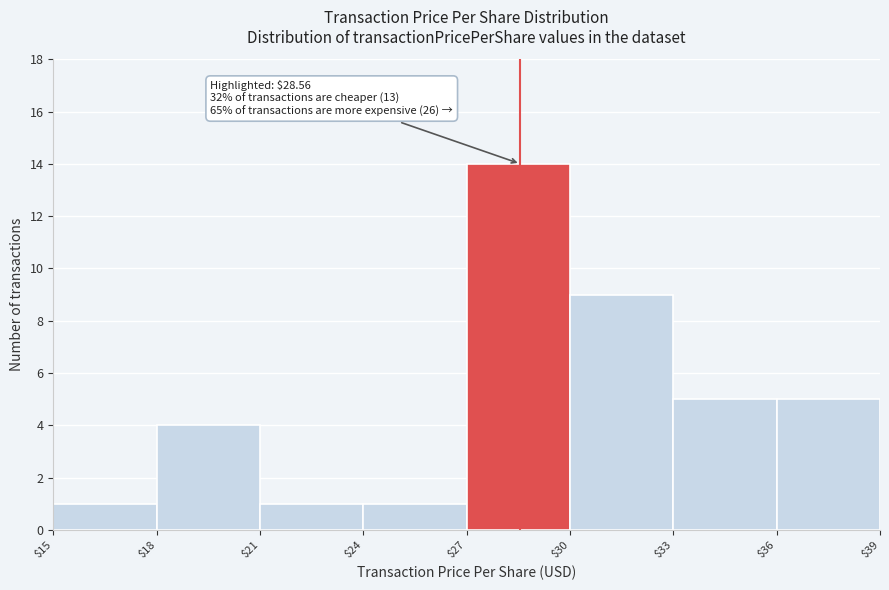

Which range on the x-axis has the tallest bar?

$27 to $30